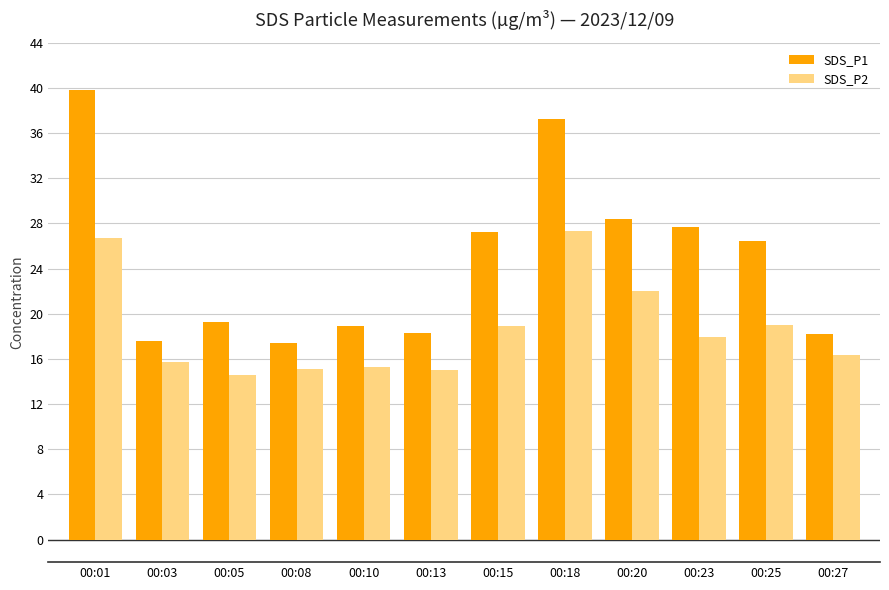

What is the smallest value displayed?

14.6